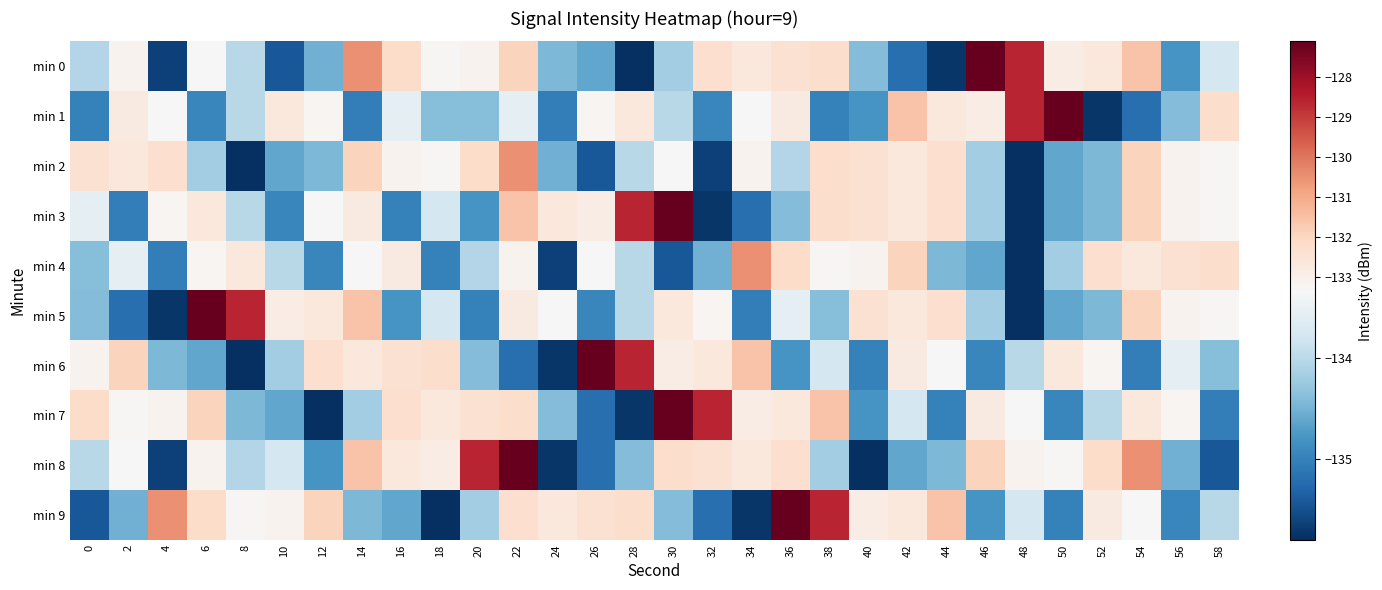

Count the number of data series in this chart.

10